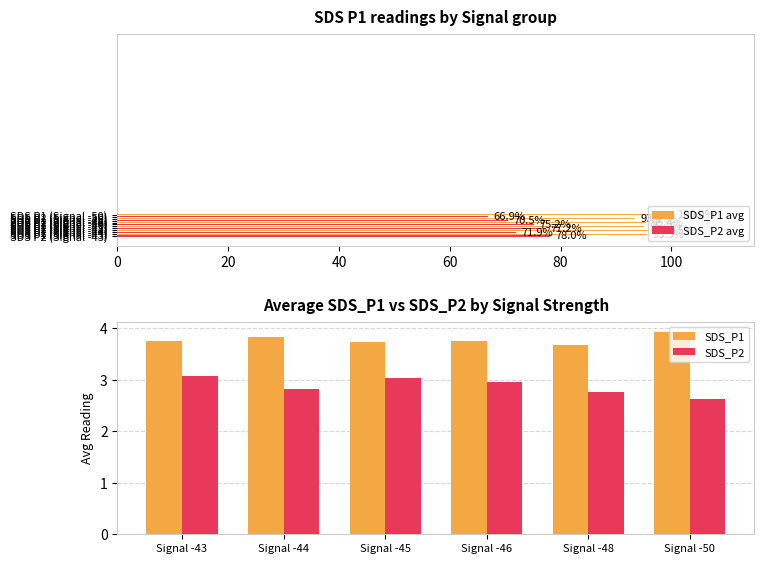

How many data points does each series have?

6